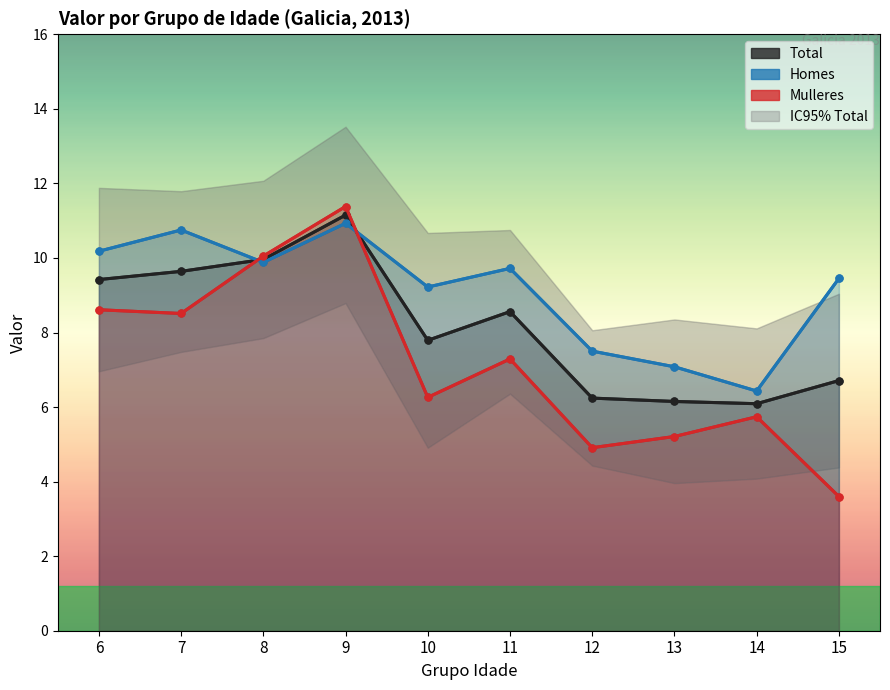

What is the average value of the Mulleres series?

7.2